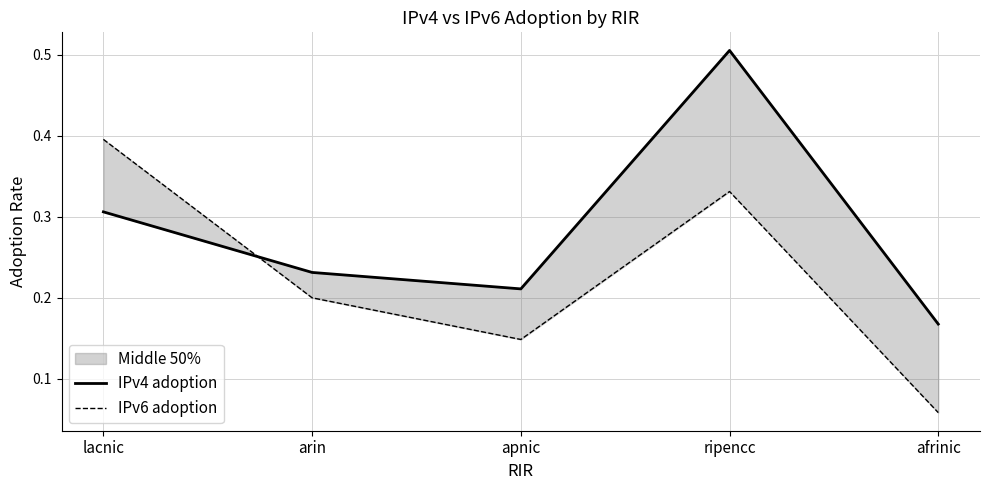

What is the lowest value of the IPv6 adoption series?

0.1